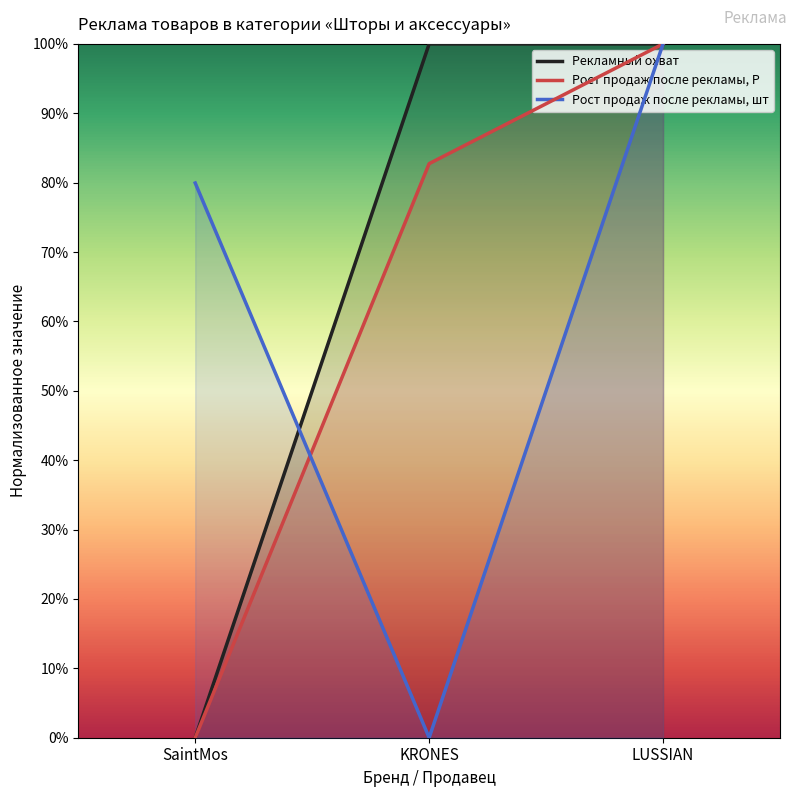

How many values in Рекламный охват are above zero?

2